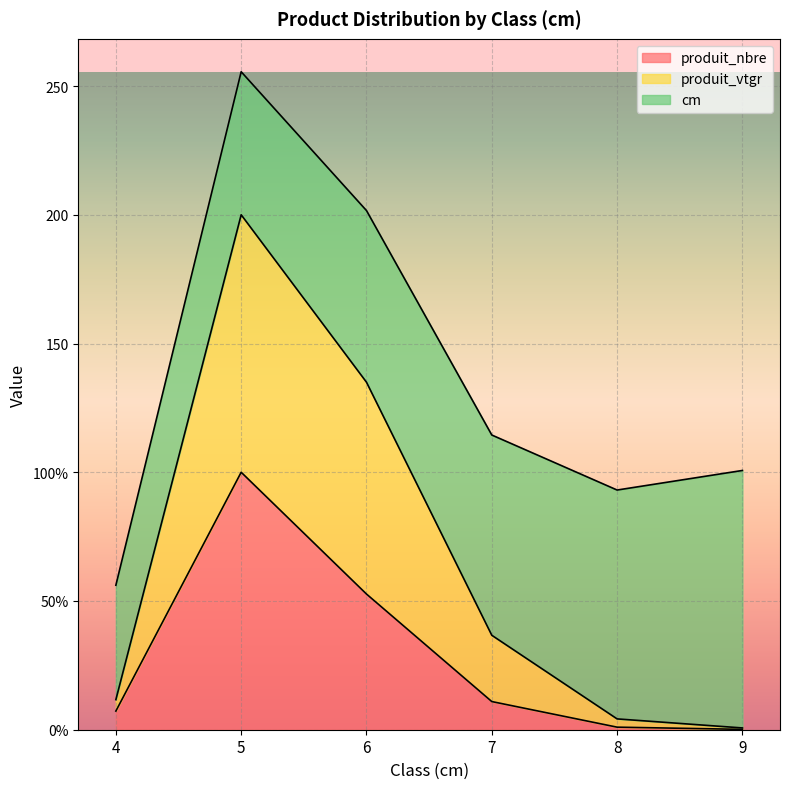

Does the chart display data point markers on the line(s)?

No